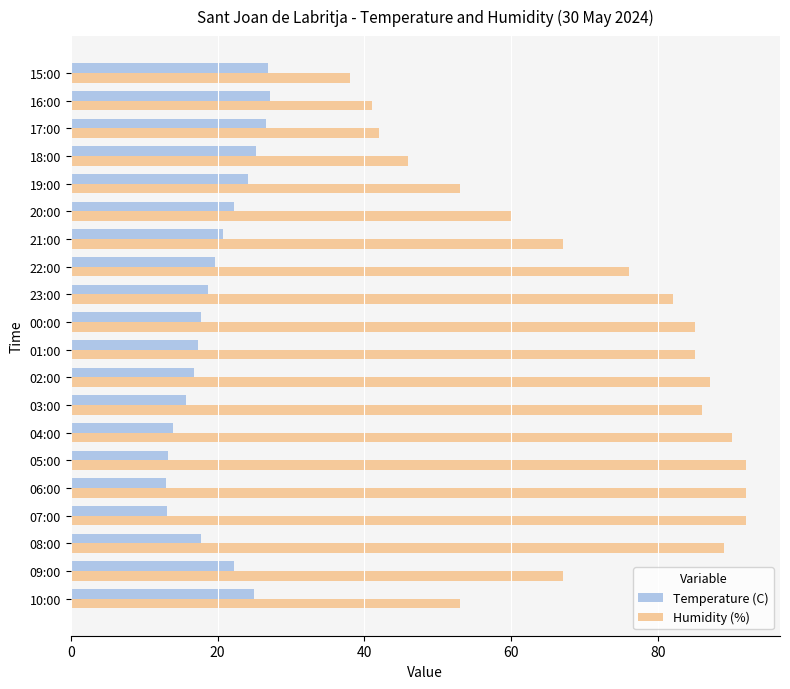

What is the spread (max minus min) of values at 20:00?

37.8